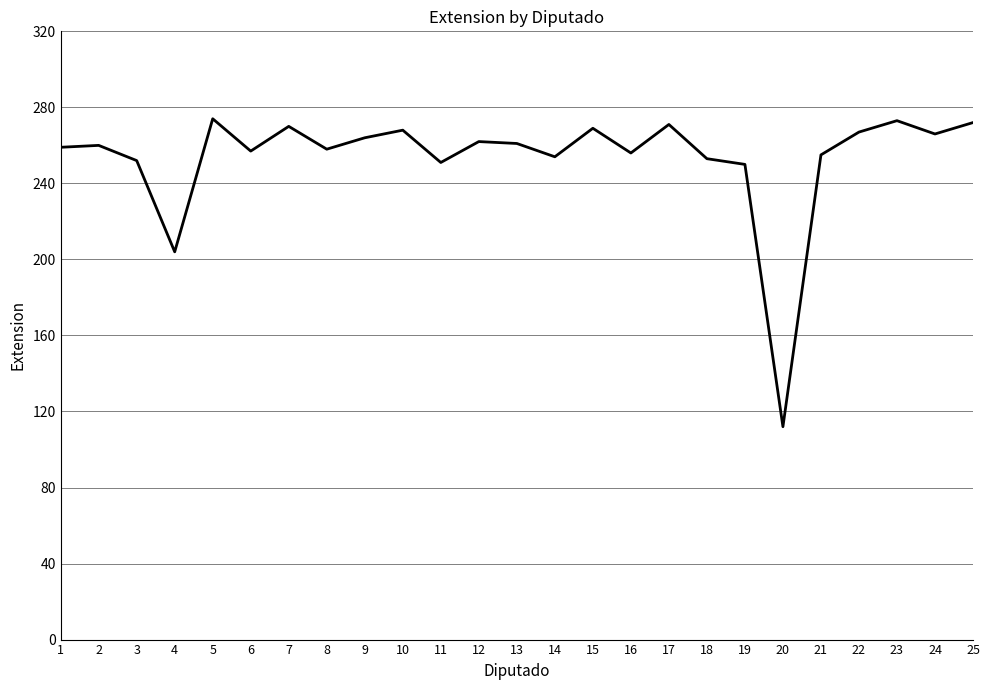

Read the value at 5, to the nearest 5.

275